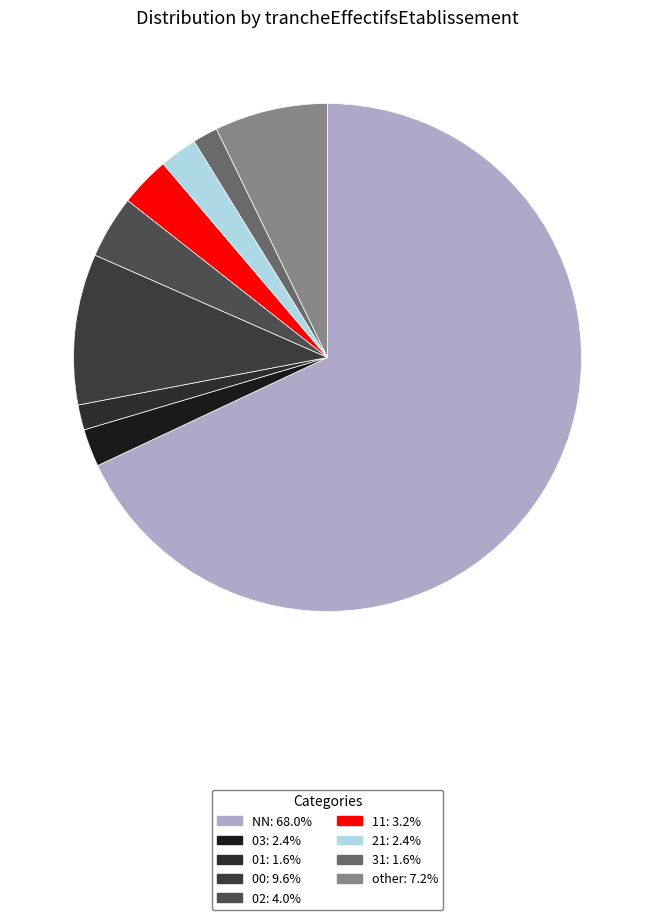

Count the number of slices in the pie.

9